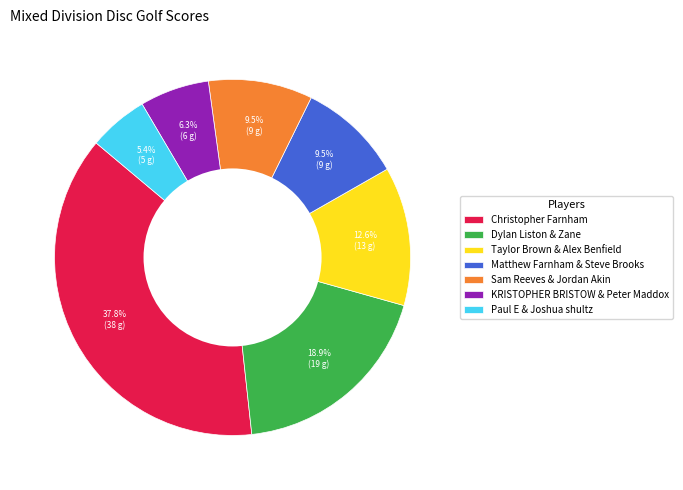

Does any single category account for the majority?

No